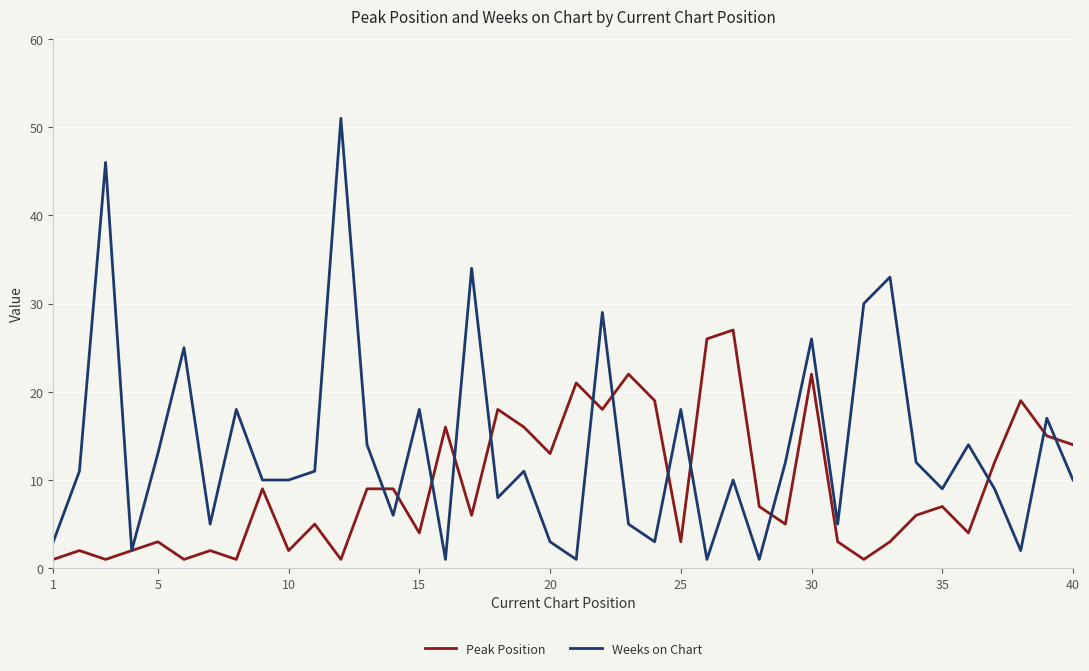

True or false: Peak Position and Weeks on Chart cross at least once.

True